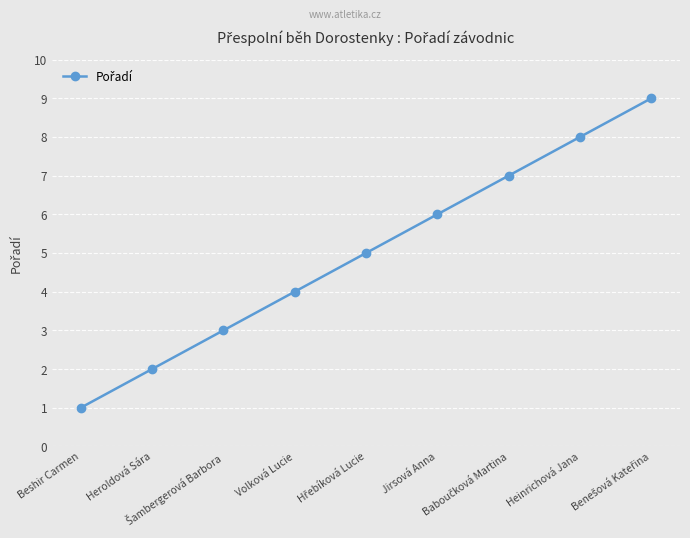

True or false: there are more than 2 points higher than both neighbors.

False